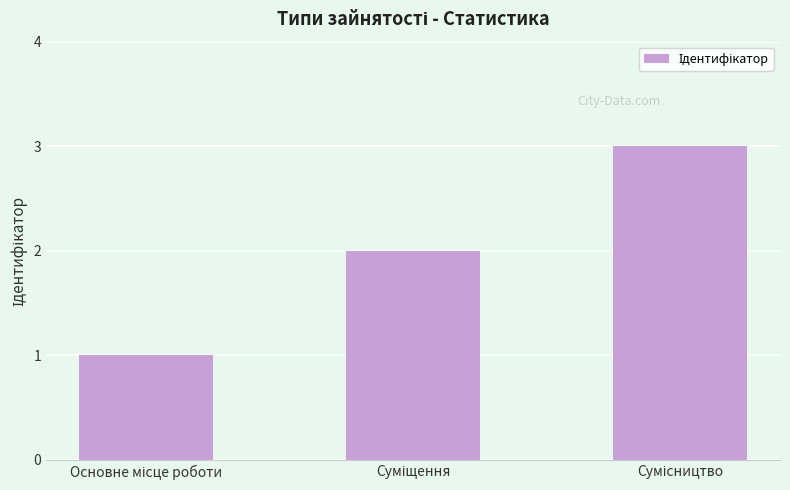

What is the sum of all values?

6